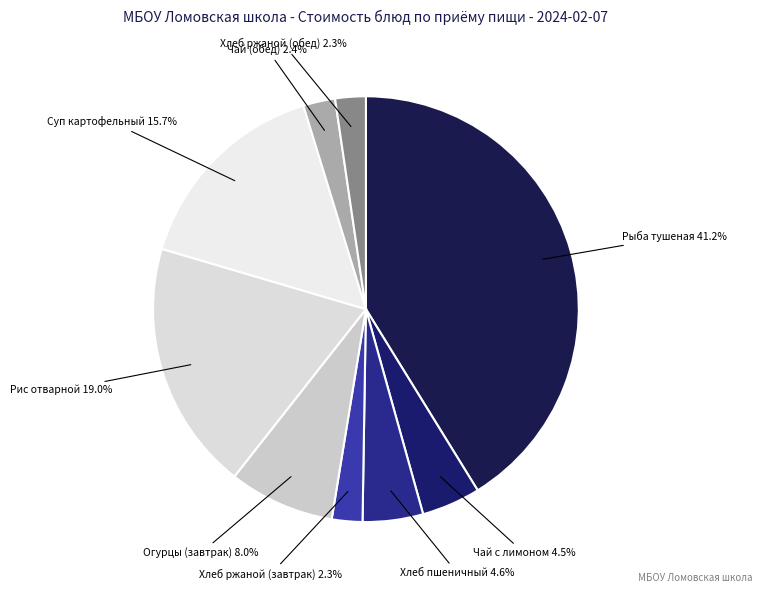

Does any single category account for the majority?

No